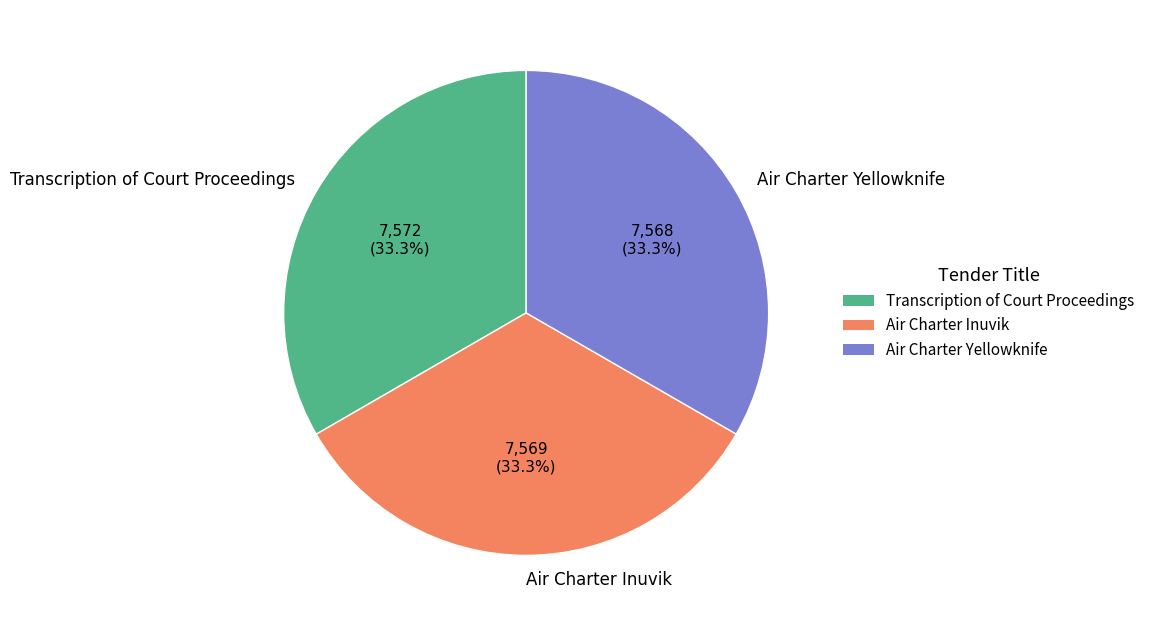

What percentage is the Transcription of Court Proceedings slice, to the nearest percent?

33%